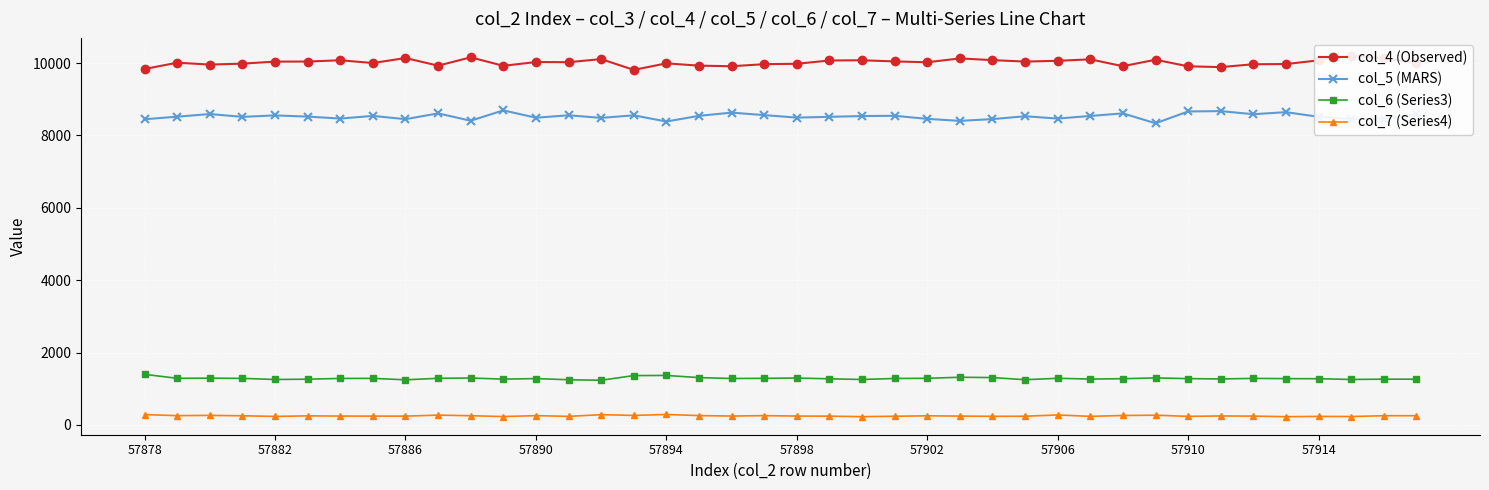

What is the minimum value for col_7 (Series4)?

227